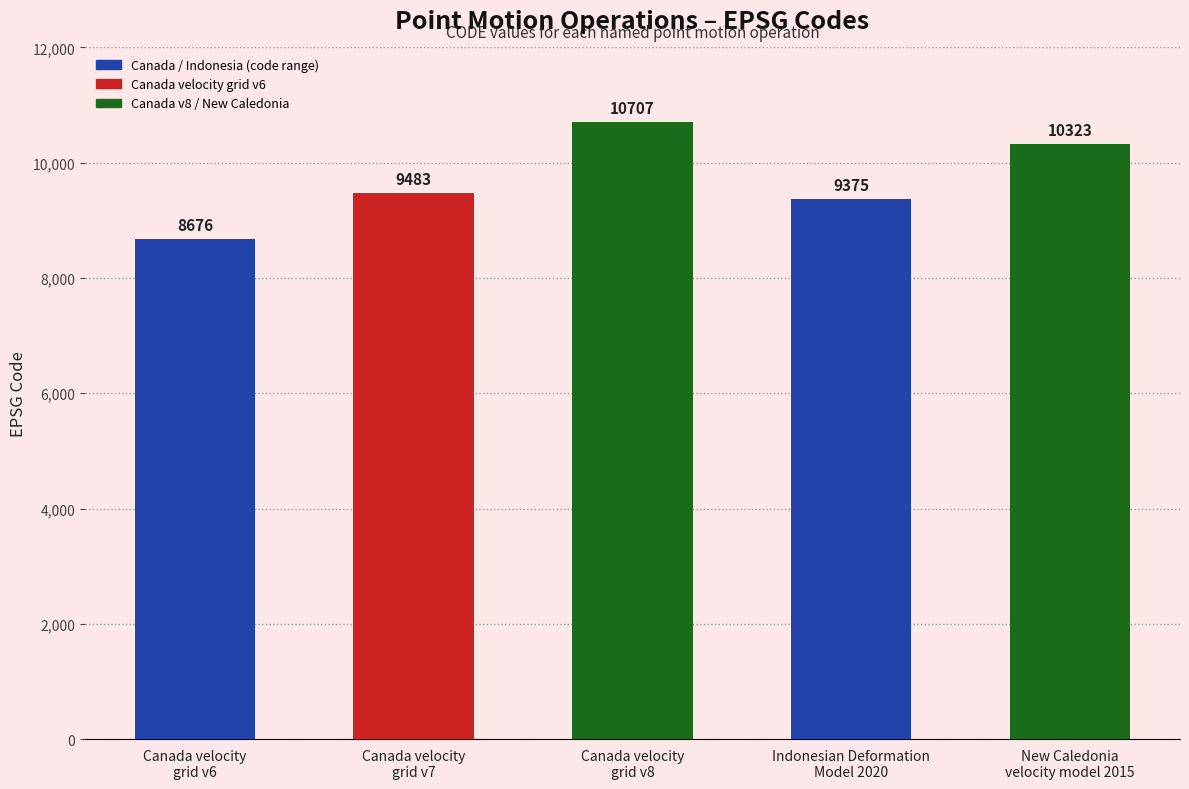

Approximately how many times larger is the value at Canada velocity
grid v7 compared to Canada velocity
grid v6?

1.1